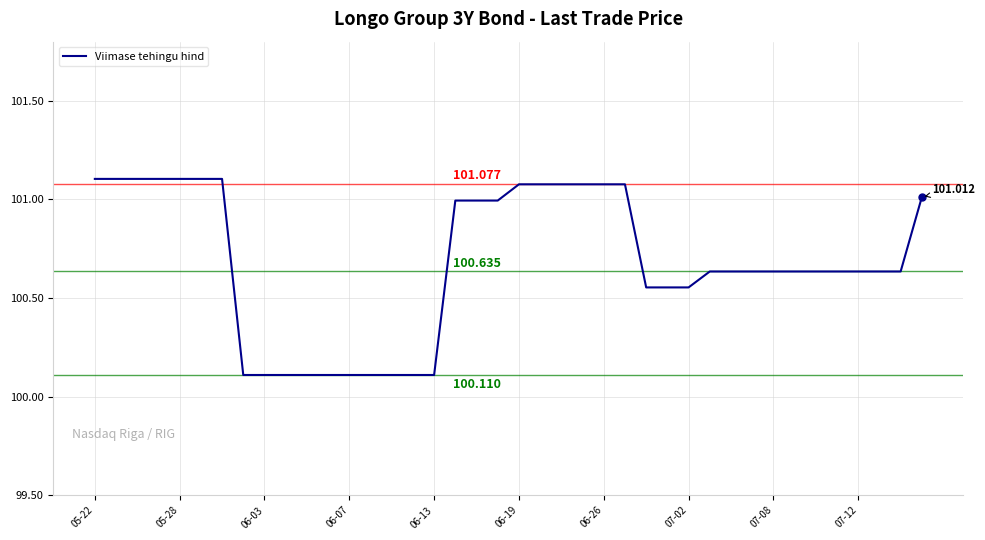

What is the difference between the maximum and minimum values?

1.0